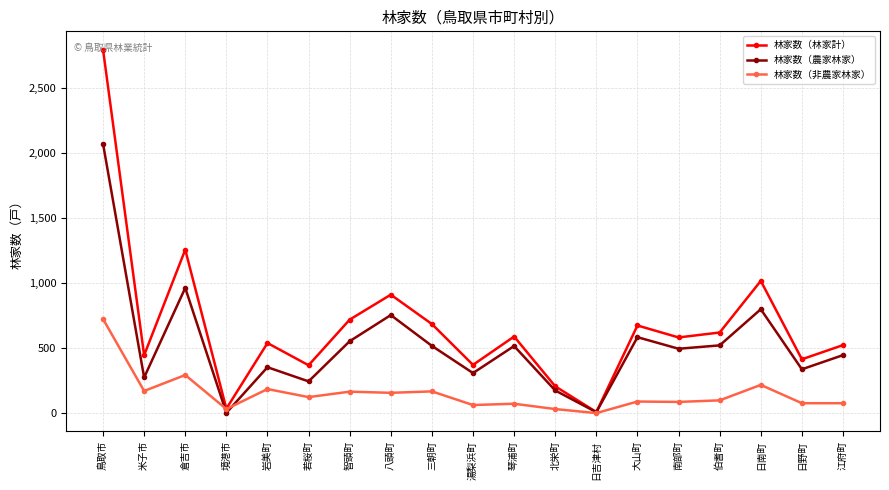

What is the label of the 4th point from the right?

伯耆町